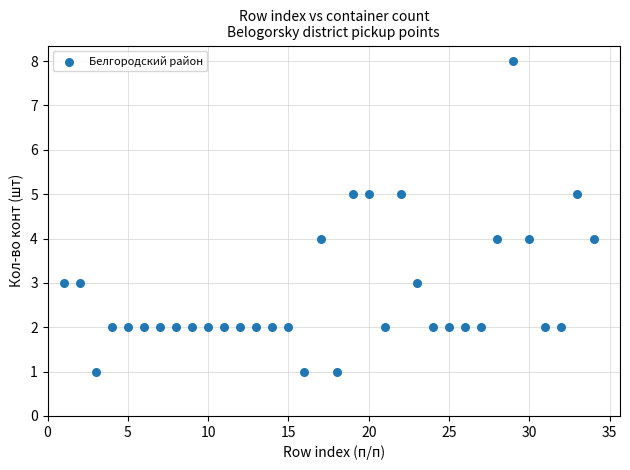

What is the range of Y values (max minus min)?

7